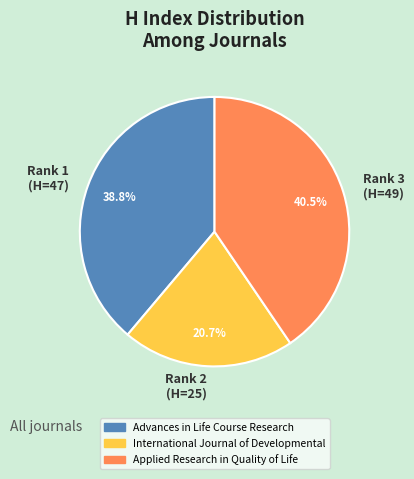

What is the smallest slice in the pie chart?

Rank 2 (H=25)